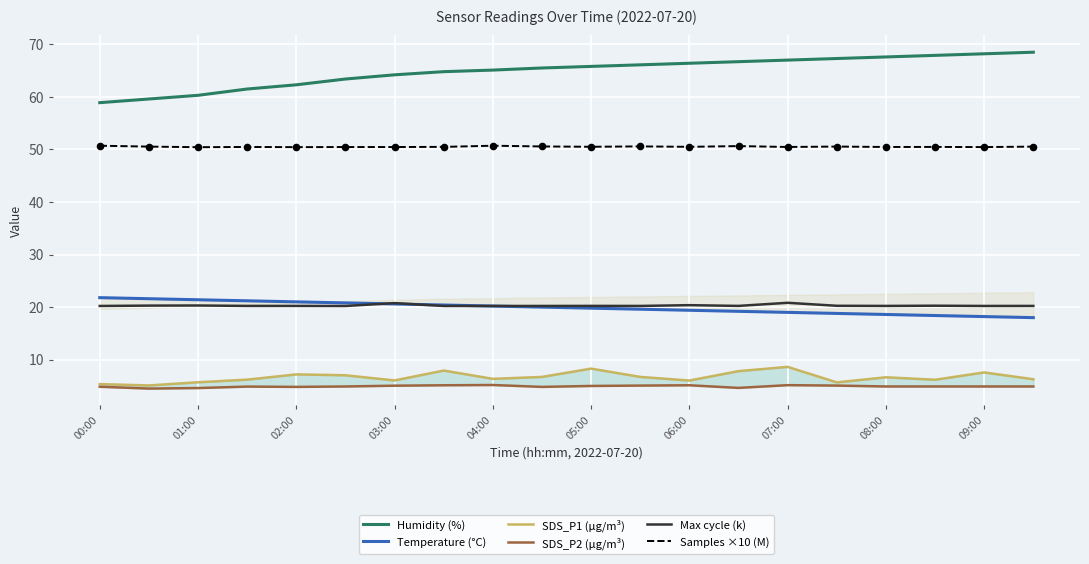

What is the total value across all series at 11?

168.3